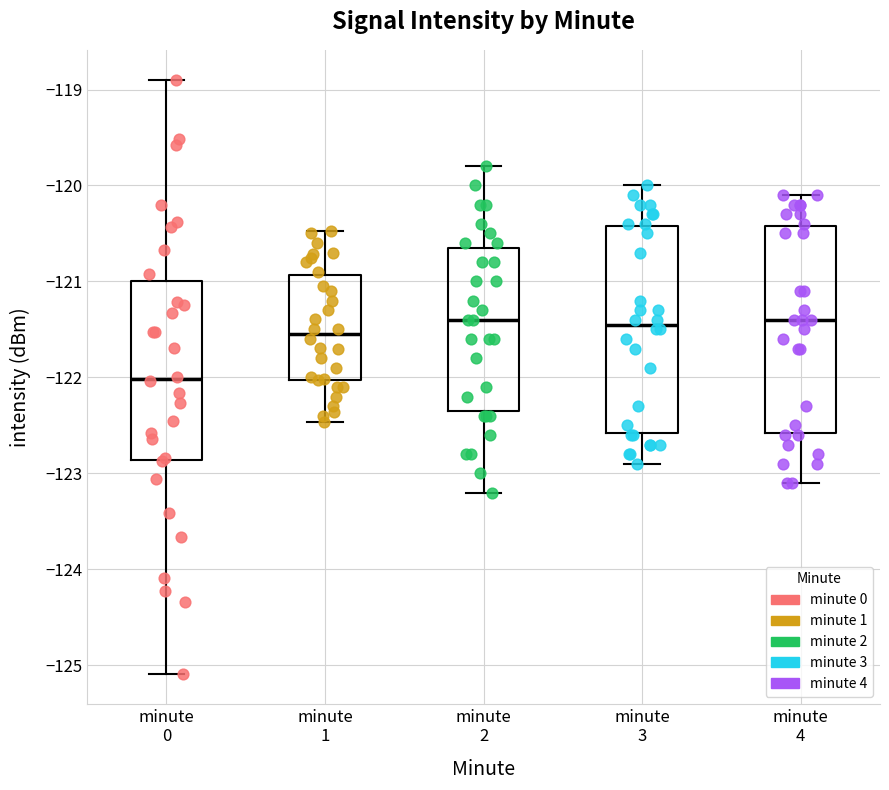

Reading left to right, transcribe this box plot: for each box, give where its median line is, the range the box spans, and where its two whiskers end, as read against the y-axis. The values are not printed on the chart, so give them approximately, as read against the axis.

minute 0: median -122.0, box -122.9 to -121.0, whiskers -125.1 to -118.9
minute 1: median -121.5, box -122.0 to -120.9, whiskers -122.5 to -120.5
minute 2: median -121.4, box -122.3 to -120.6, whiskers -123.2 to -119.8
minute 3: median -121.4, box -122.6 to -120.4, whiskers -122.9 to -120.0
minute 4: median -121.4, box -122.6 to -120.4, whiskers -123.1 to -120.1